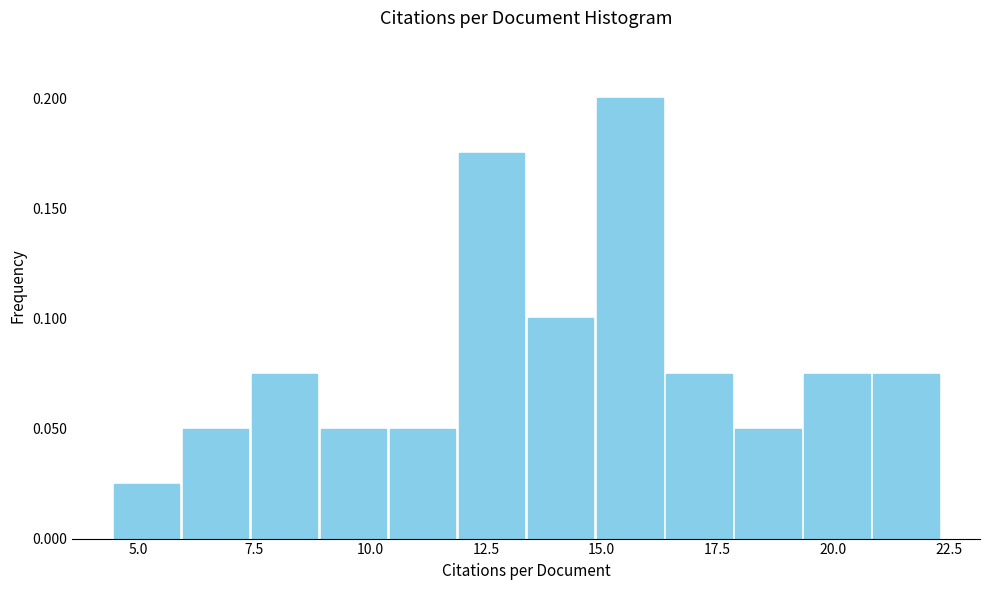

Read against the x-axis, roughly where is the centre of the tallest bar?

15.5